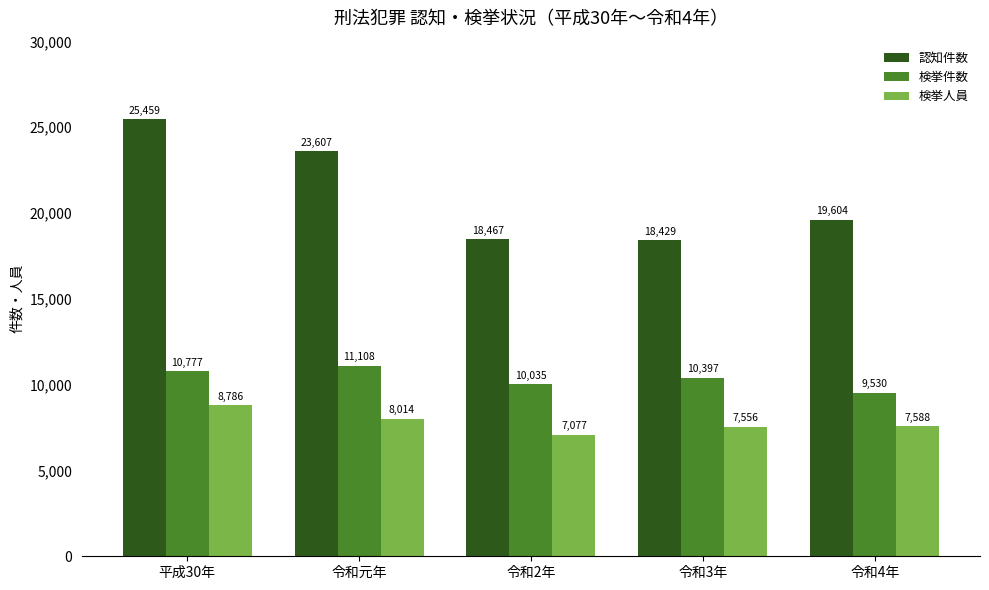

Rank the series by their maximum value, from highest to lowest.

認知件数, 検挙件数, 検挙人員